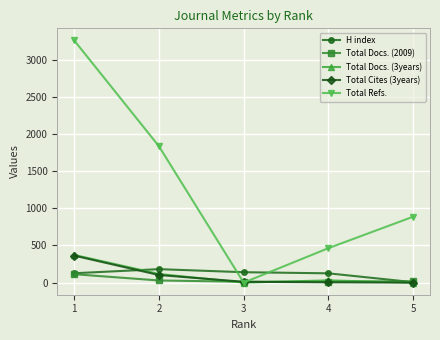

What is the difference between the maximum and second lowest values in the Total Cites (3years) series?

359